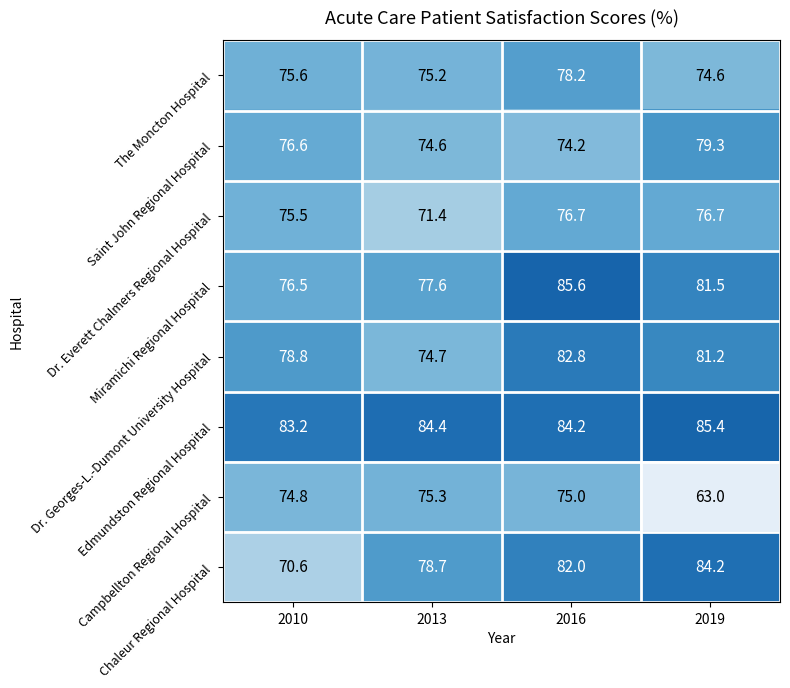

How many data points in Campbellton Regional Hospital are less than 75?

2